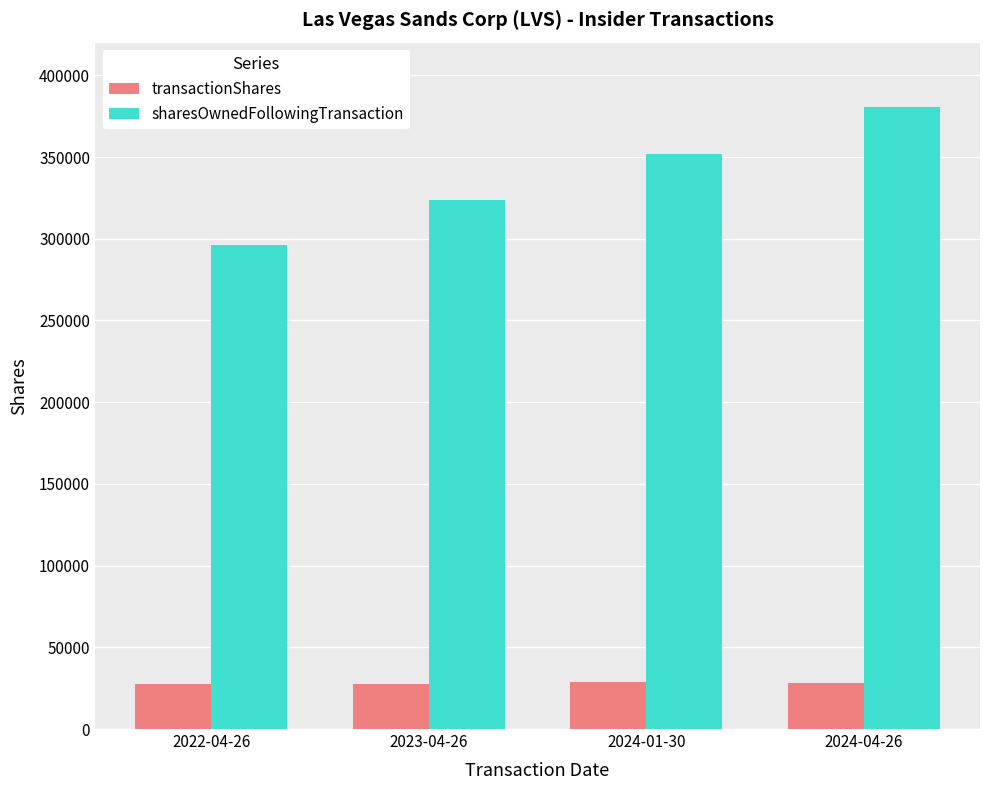

What is the highest value of the sharesOwnedFollowingTransaction series?

380452